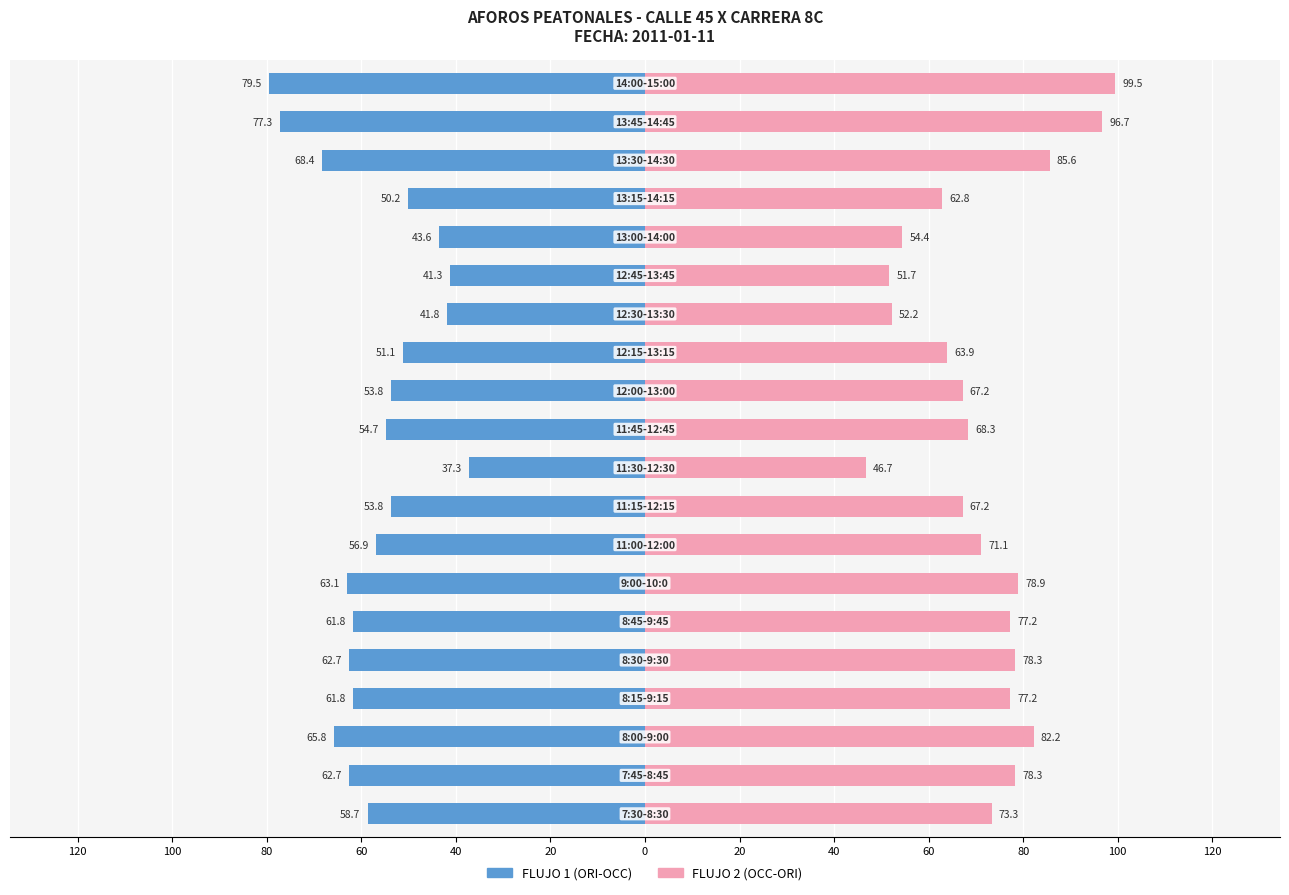

What are all the series names shown in the legend?

FLUJO 1 (ORI-OCC), FLUJO 2 (OCC-ORI)